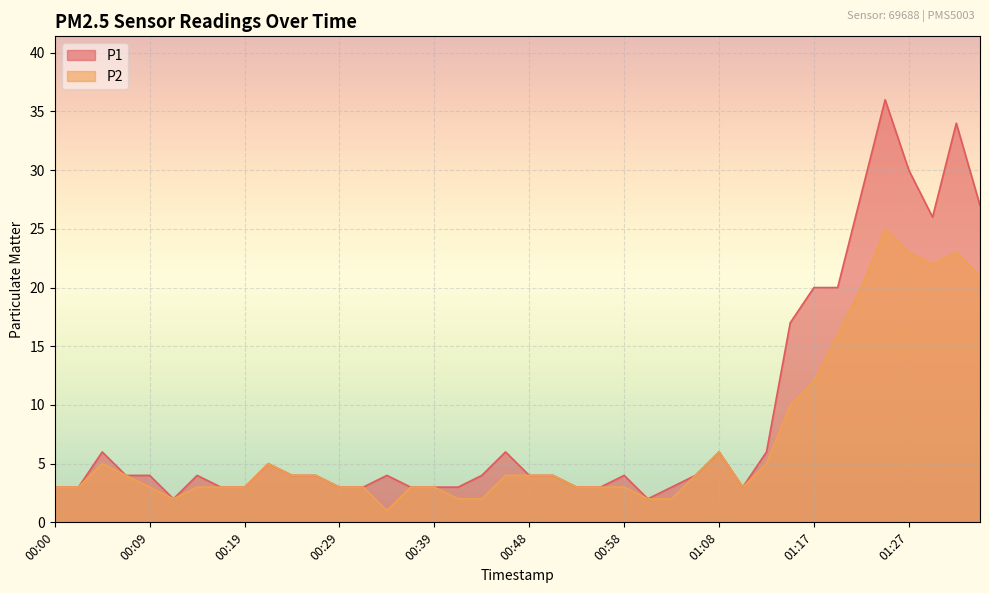

Reading left to right, transcribe all the data shown in this chart.

P1: 3	3	6	4	4	2	4	3	3	5	4	4	3	3	4	3	3	3	4	6	4	4	3	3	4	2	3	4	6	3	6	17	20	20	28	36	30	26	34	27
P2: 3	3	5	4	3	2	3	3	3	5	4	4	3	3	1	3	3	2	2	4	4	4	3	3	3	2	2	4	6	3	5	10	12	16	20	25	23	22	23	21